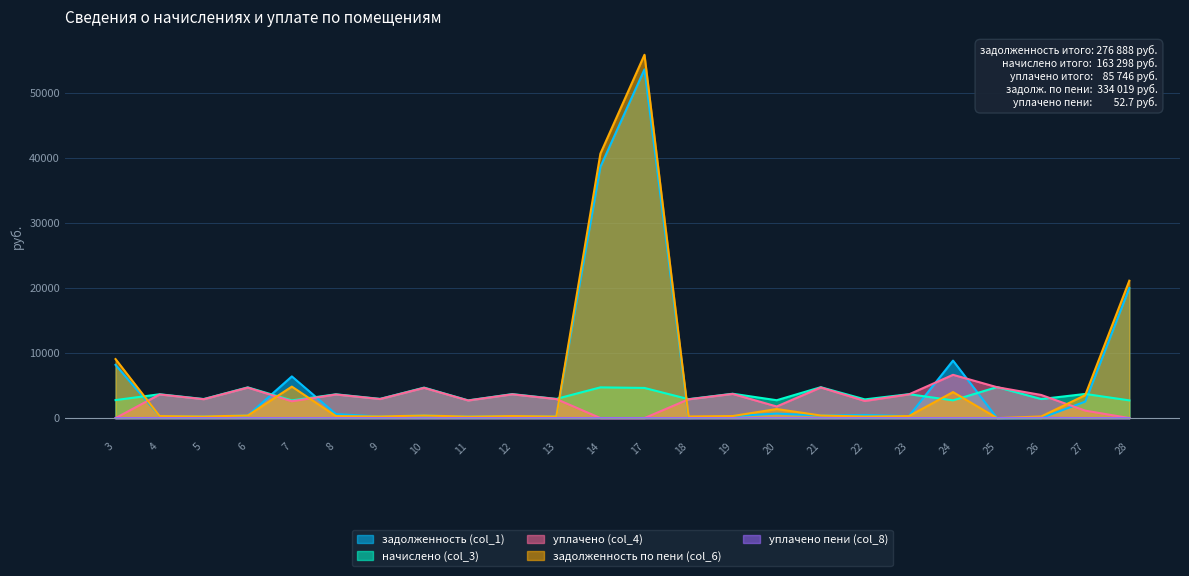

Is it true that задолженность по пени (col_6) equals 227.1 at 11?

True